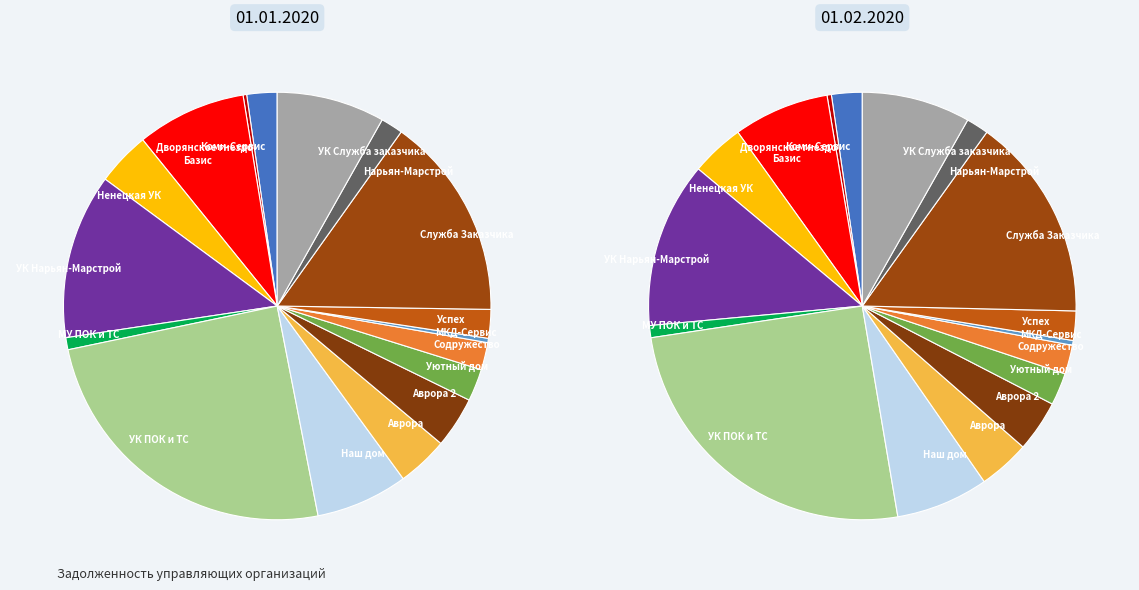

Combined, do ОАО "Нарьян-Марстрой" and ООО "Служба Заказчика" account for over 50%?

No